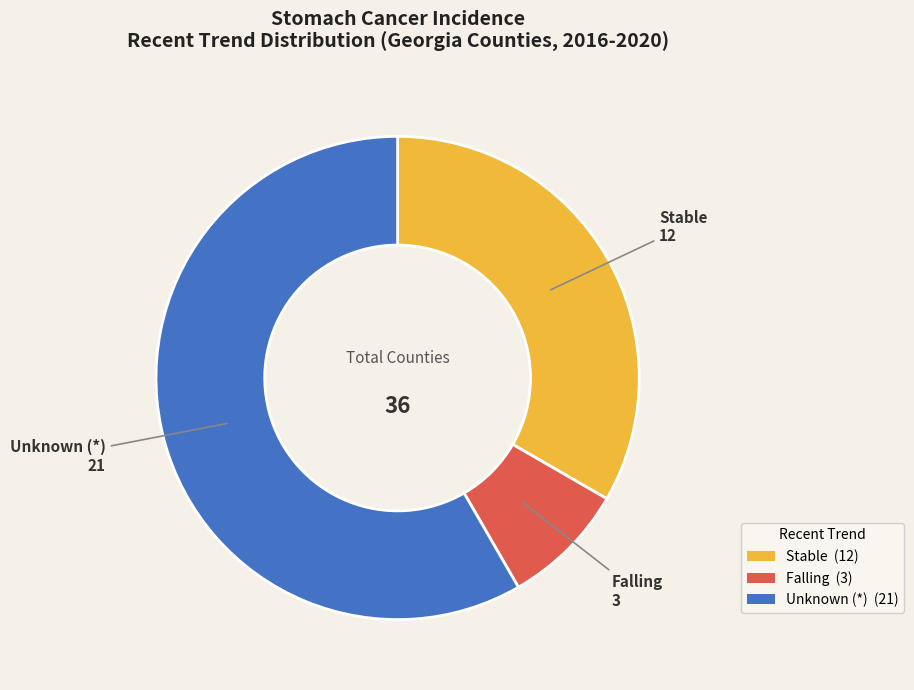

Is there any slice that represents more than half of the pie?

Yes